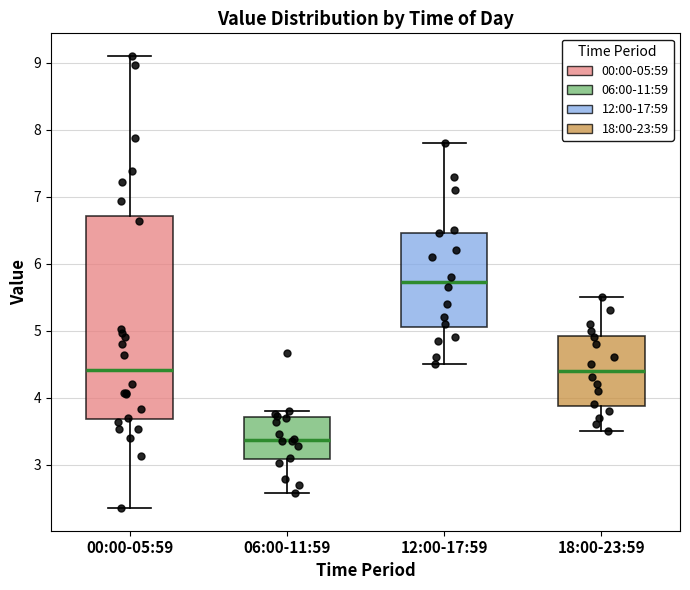

Which box is the tallest, from its lower edge to its upper edge?

00:00-05:59